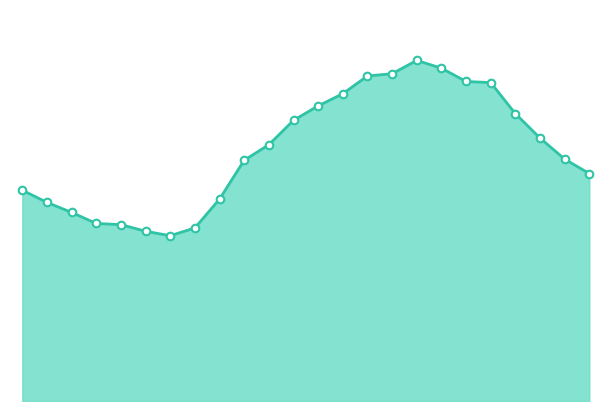

Is this an area chart (filled region under the line)?

Yes